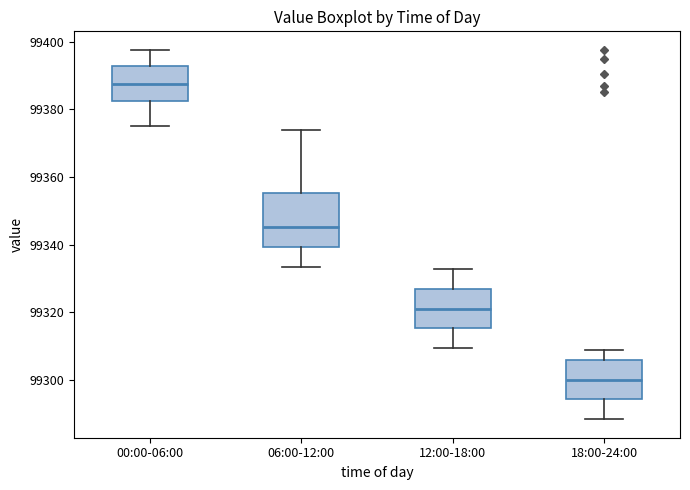

Comparing the boxes themselves (not the whiskers), which one is the tallest?

06:00-12:00